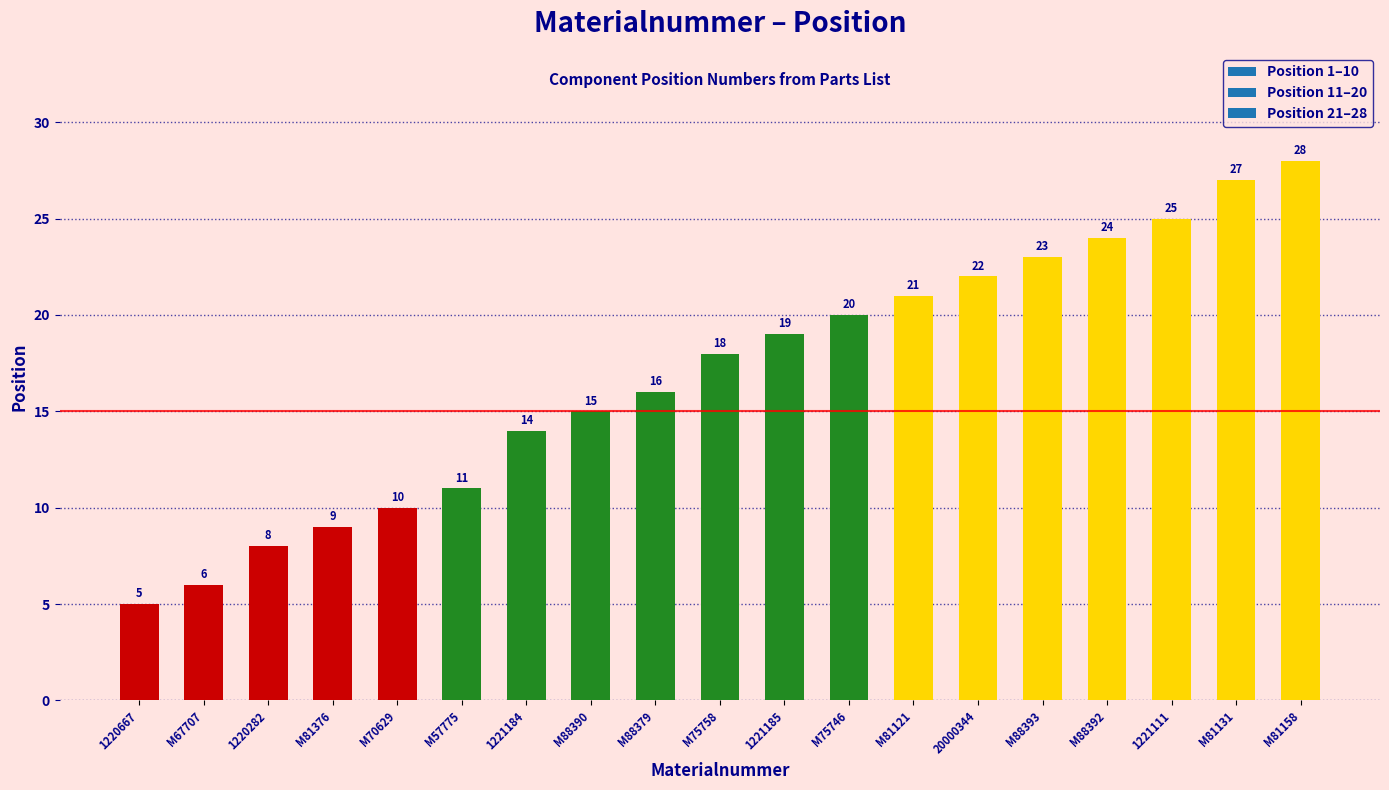

Are the bars horizontal?

No